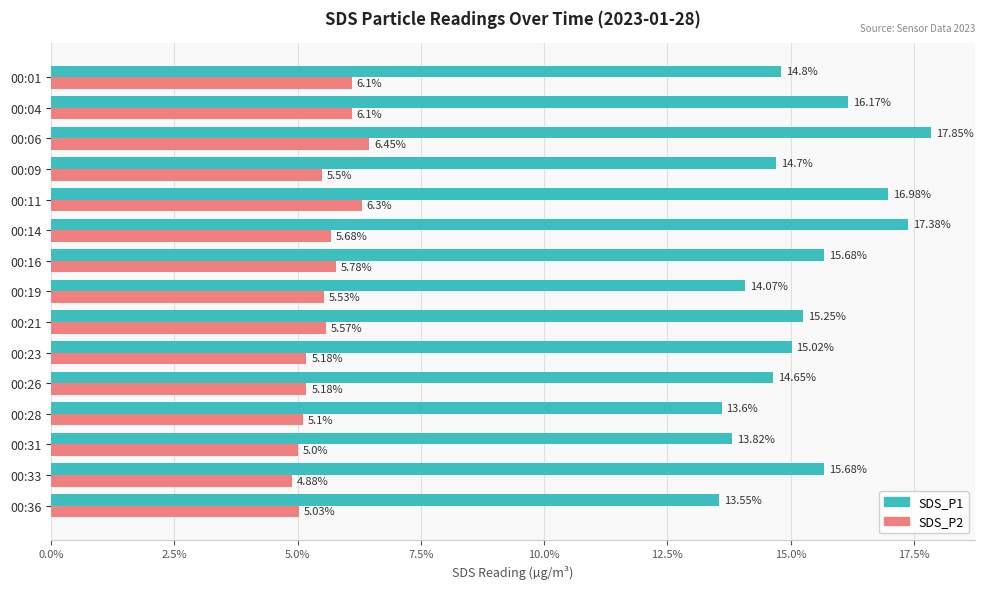

Rank the series by their maximum value, from highest to lowest.

SDS_P1, SDS_P2